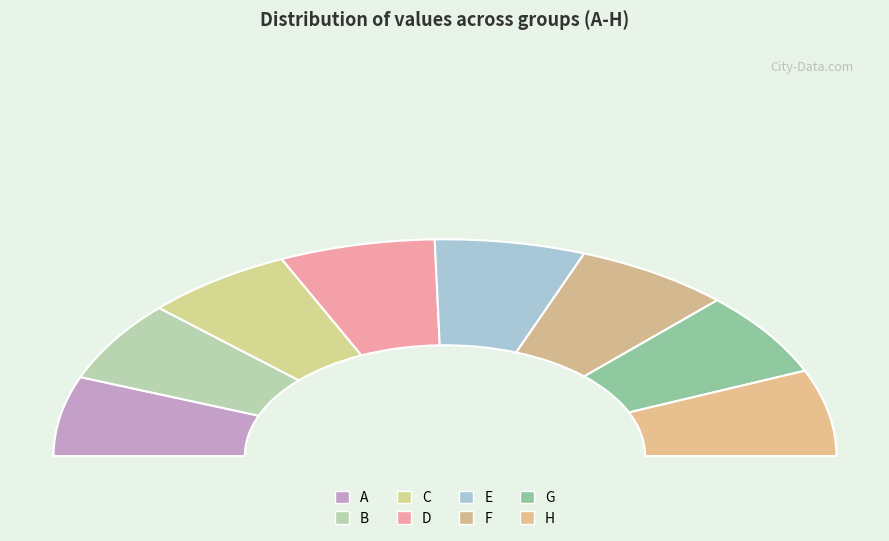

Which has a higher value, C or A?

C